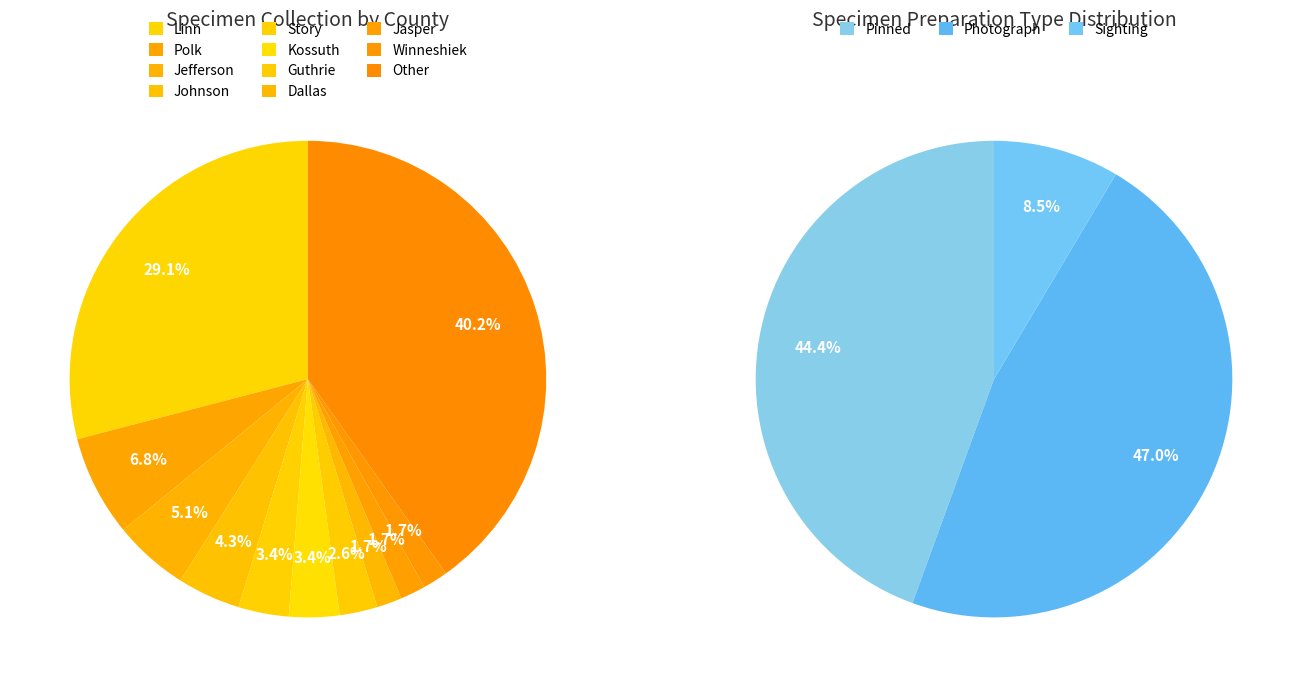

Is there any slice that represents more than half of the pie?

No